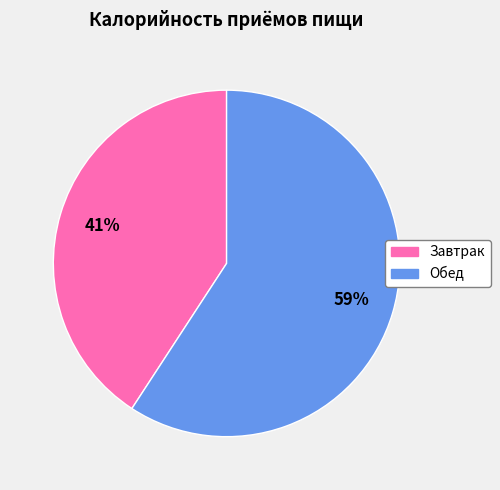

The Обед slice represents 51% of the pie. True or false?

False